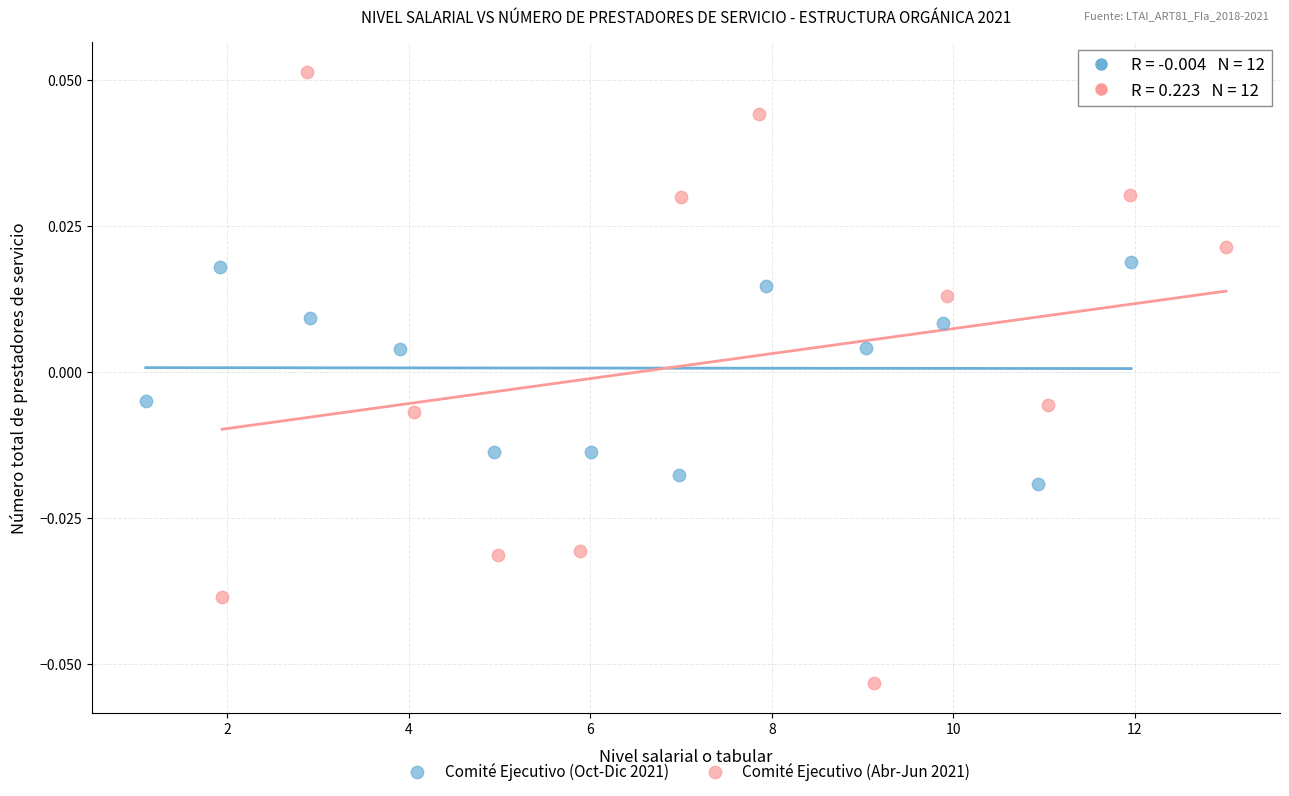

Which series contains the highest Y value?

Comité Ejecutivo (Abr-Jun 2021)